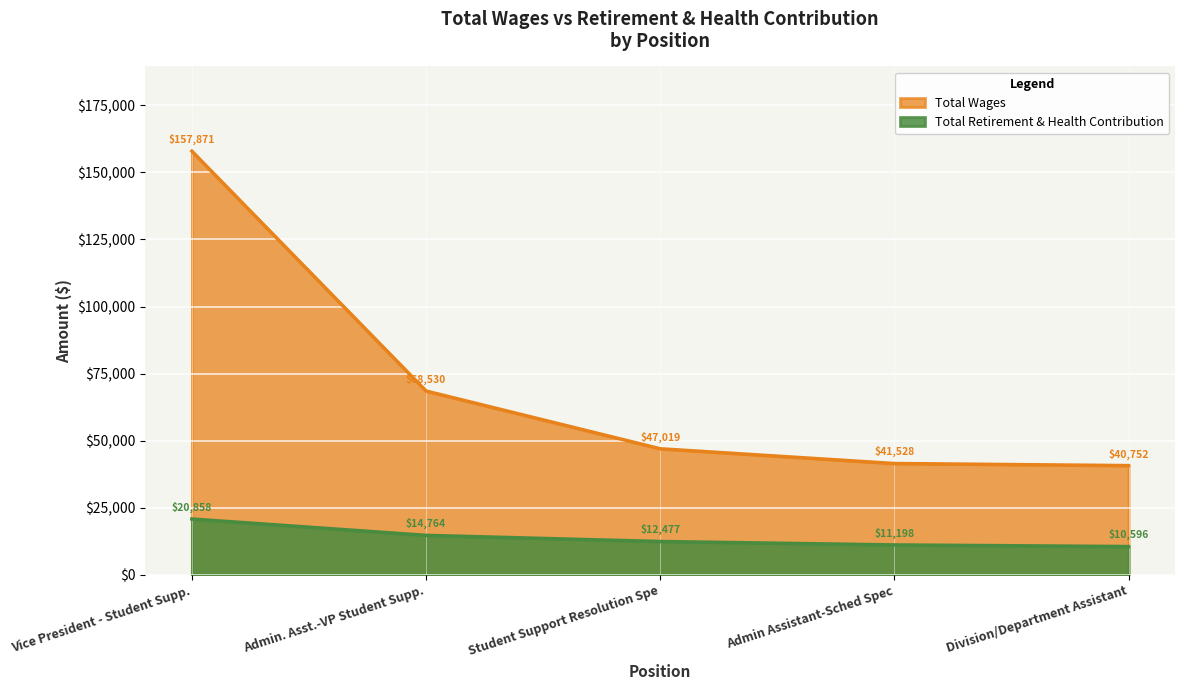

At which label does Total Retirement & Health Contribution reach its peak?

Vice President - Student Supp.